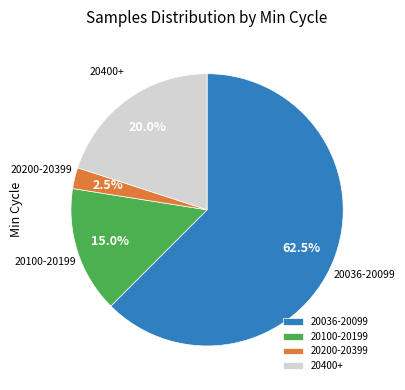

Approximately how many times larger is the value at 20400+ compared to 20200-20399?

8.0